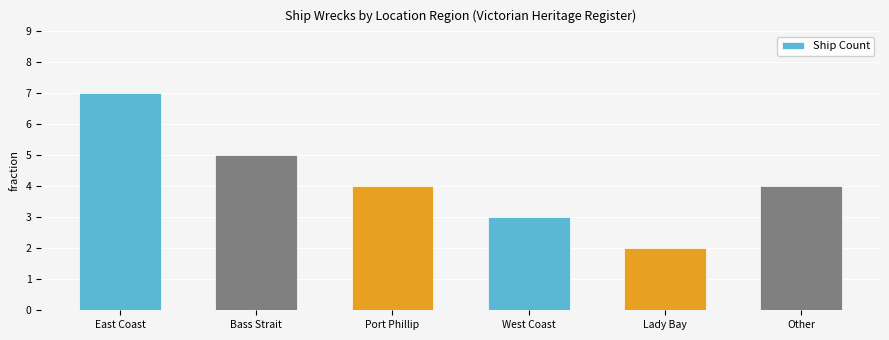

Is it true that the value at Other is 4?

True